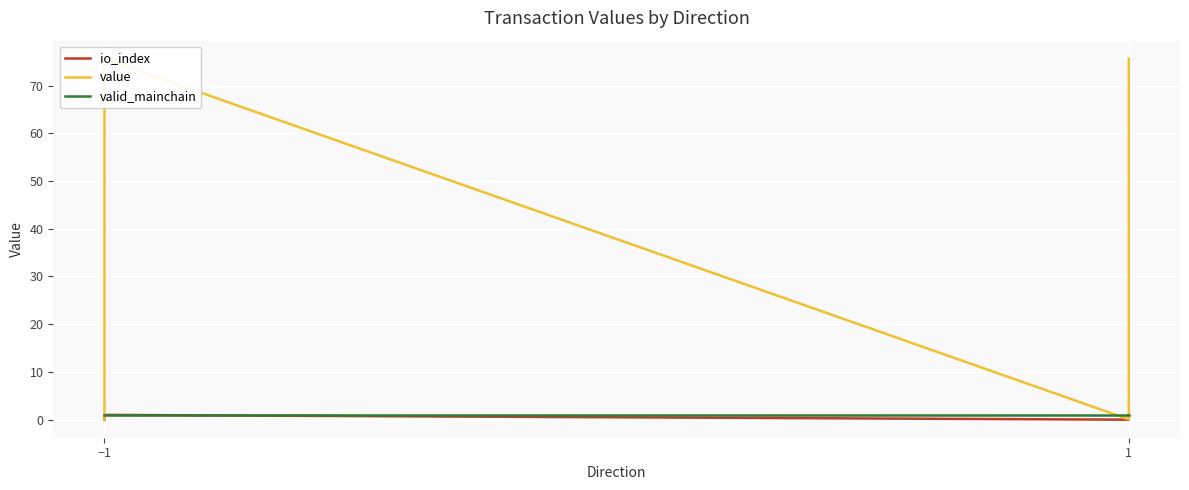

Is it true that value equals 111.5 at 1?

False